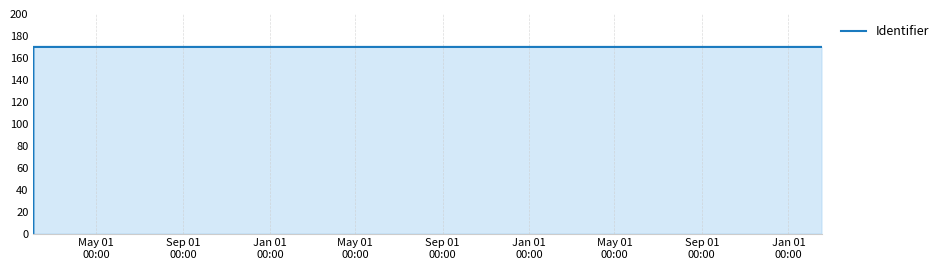

How many series are shown in this chart?

1